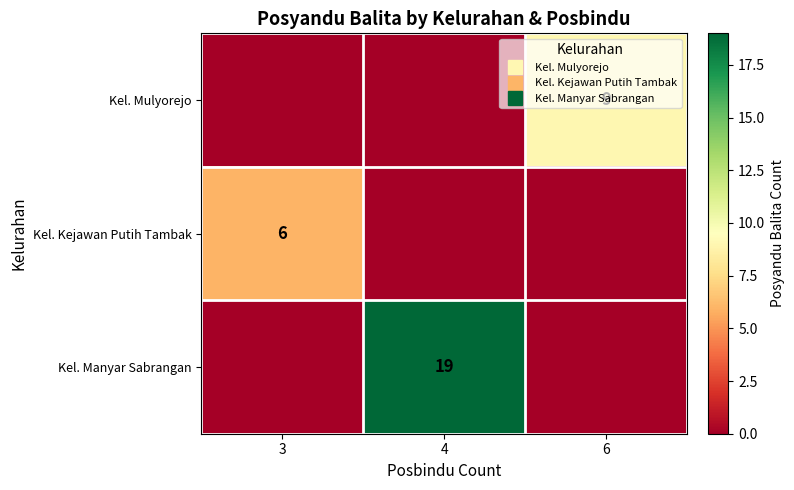

Which label corresponds to the largest value in the chart?

4